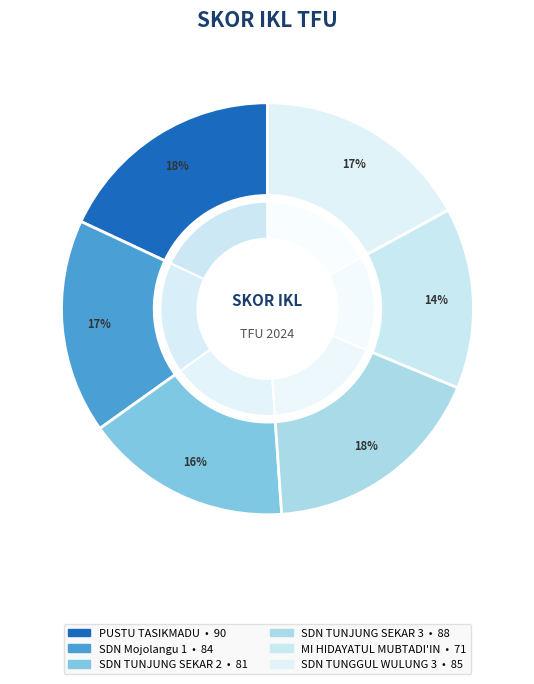

Is the sum of SDN TUNJUNG SEKAR 2 and SDN TUNJUNG SEKAR 3 greater than half?

No